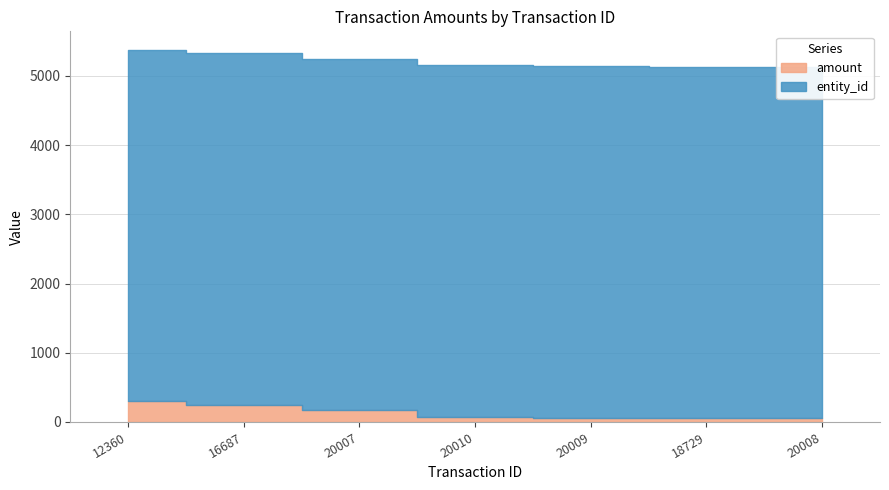

How many lines are shown in the chart?

2